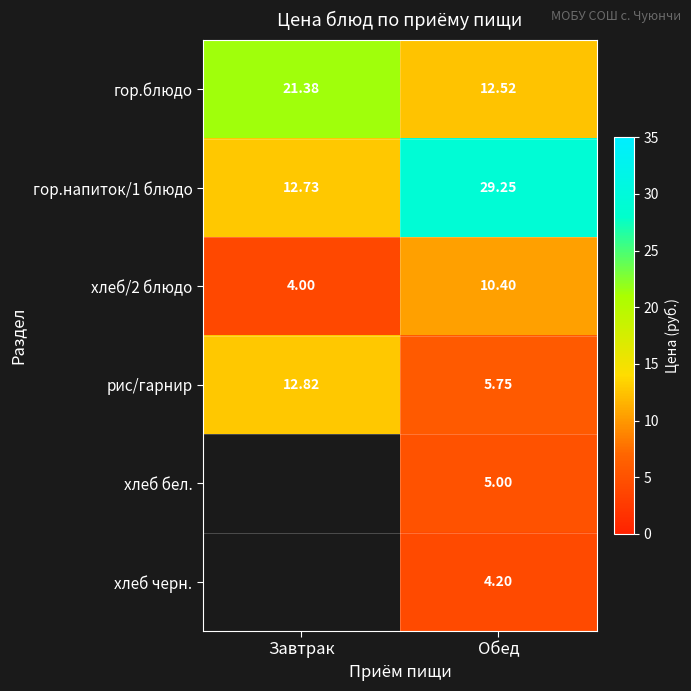

At which label does рис/гарнир reach its minimum?

Обед